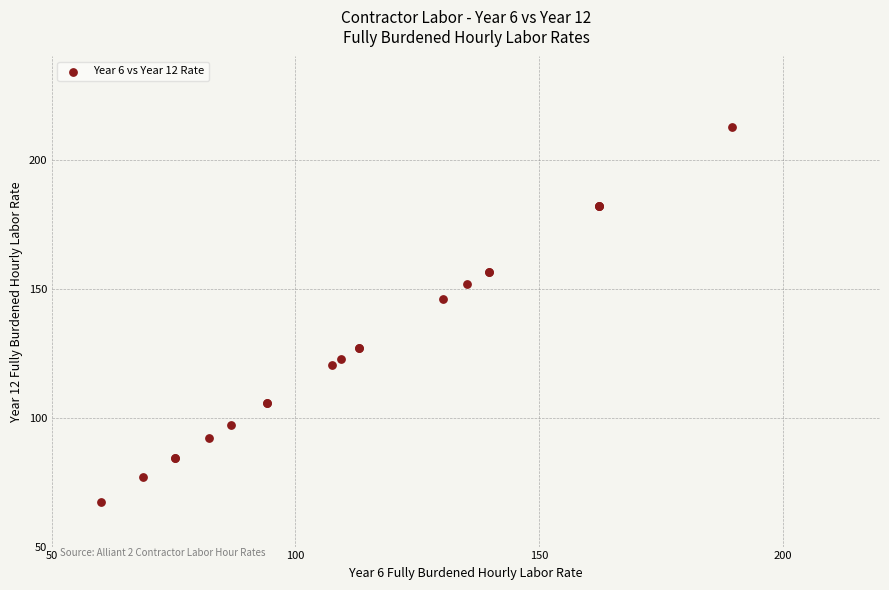

What Y value in the scatter plot is closest to 140?

146.1